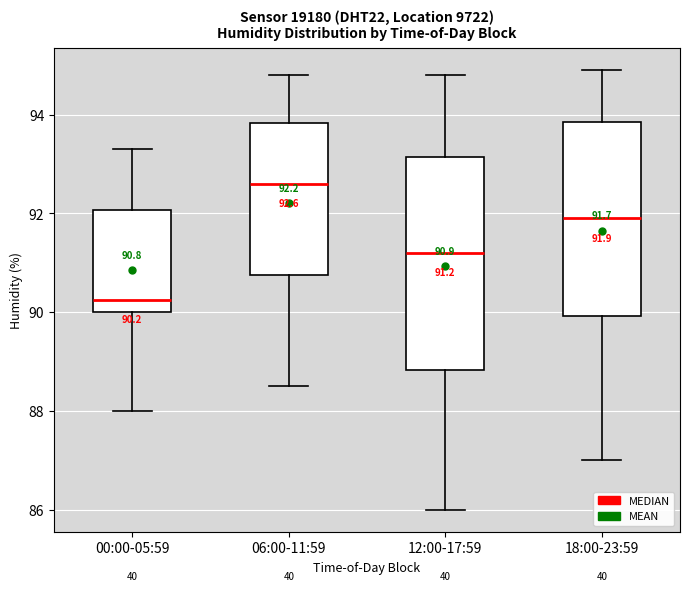

Which box's median line is the highest?

06:00-11:59